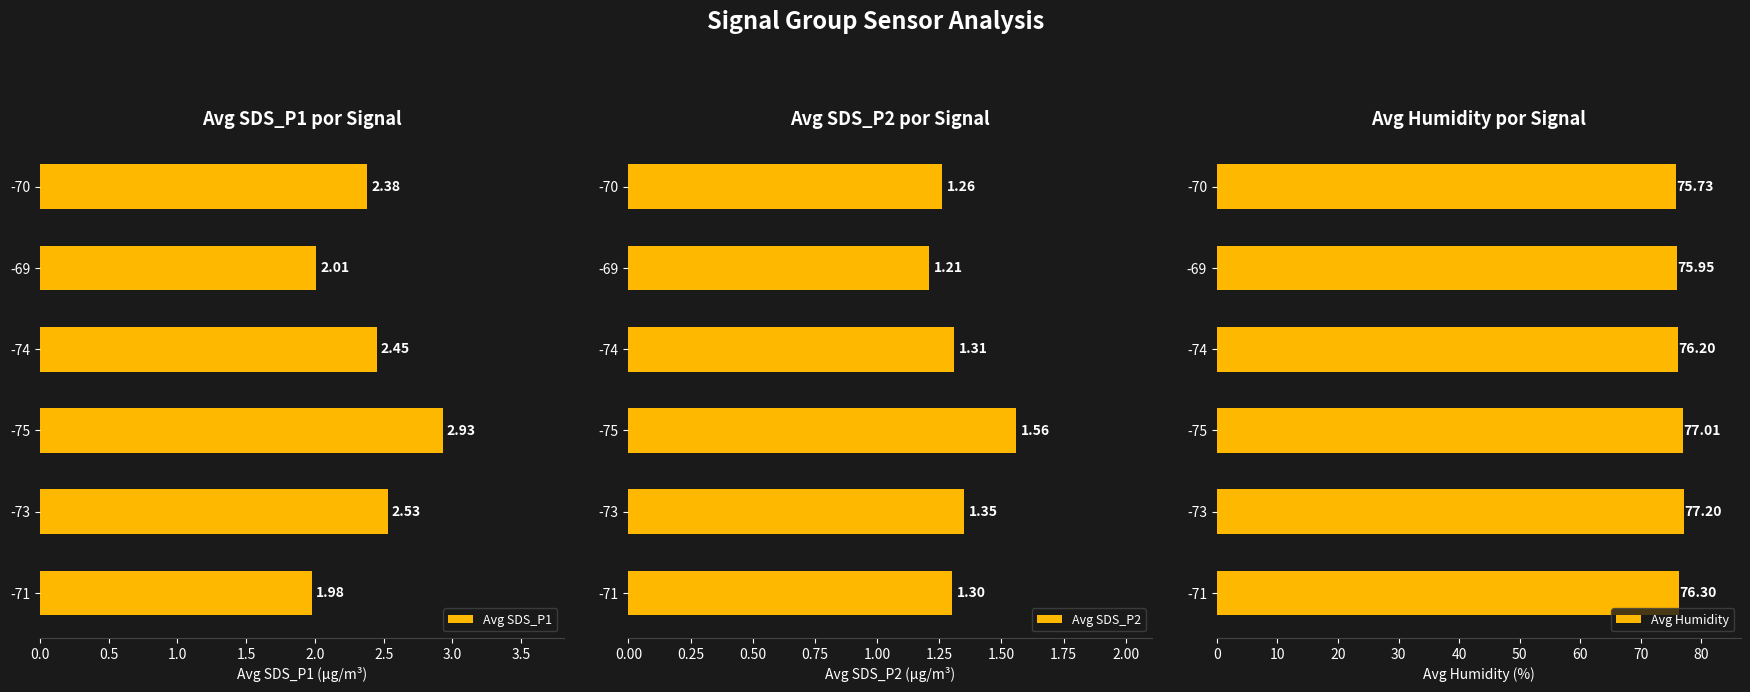

What is the difference between the Avg SDS_P2 values at -75 and -70?

0.3